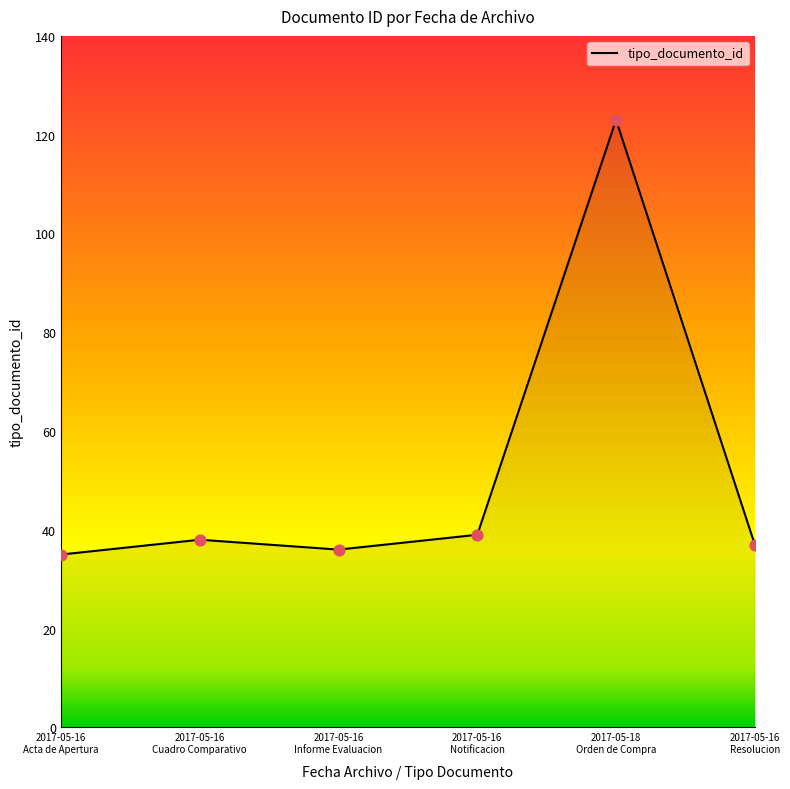

What is the greatest value displayed?

123